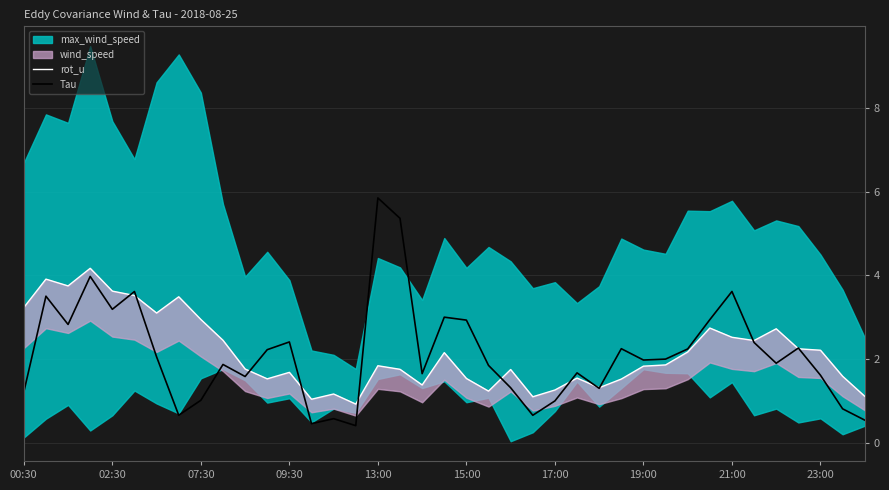

How many times do Tau and rot_u cross each other?

12